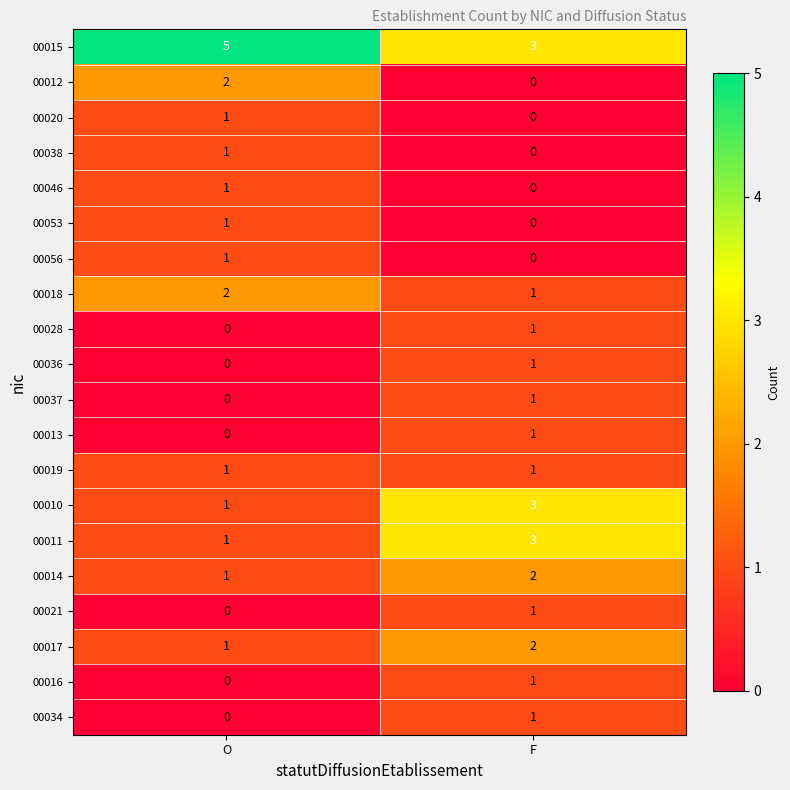

What is the sum of all 00014 values?

3